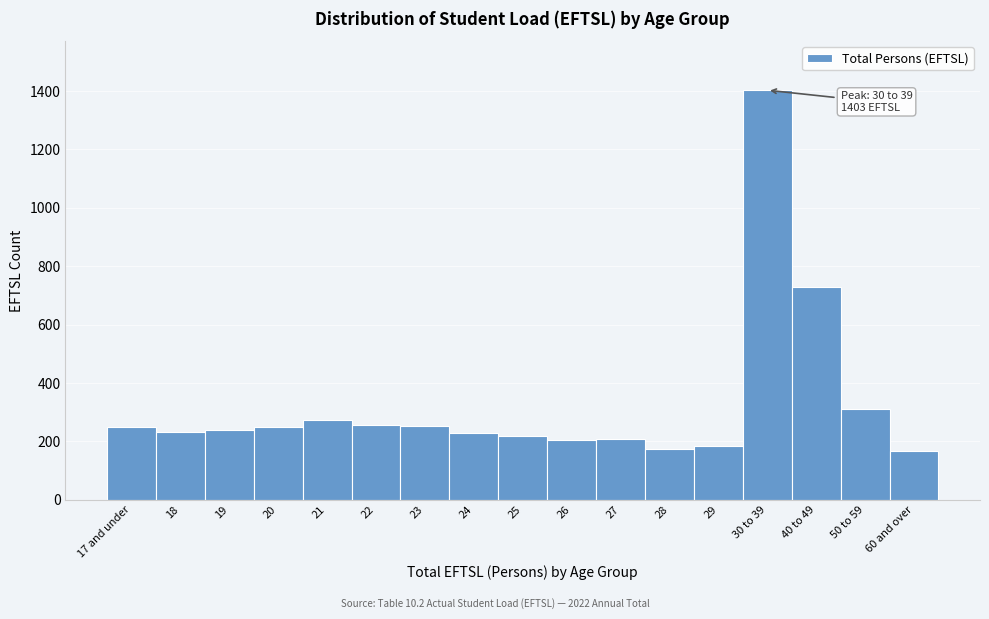

What is the minimum value shown in the chart?

166